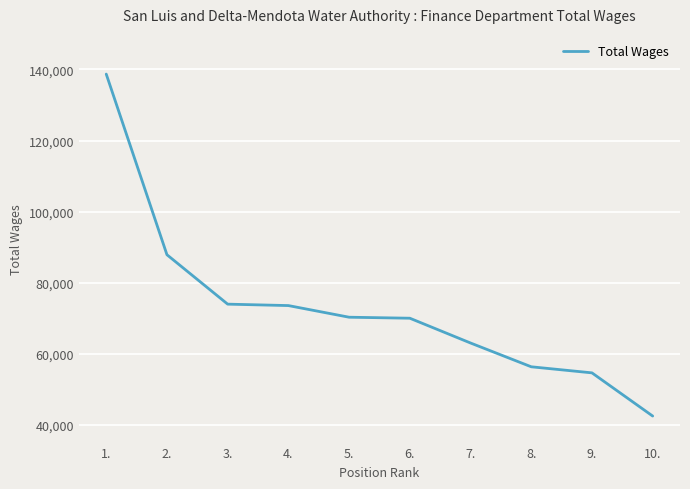

The value at 6. is 69995. True or false?

True